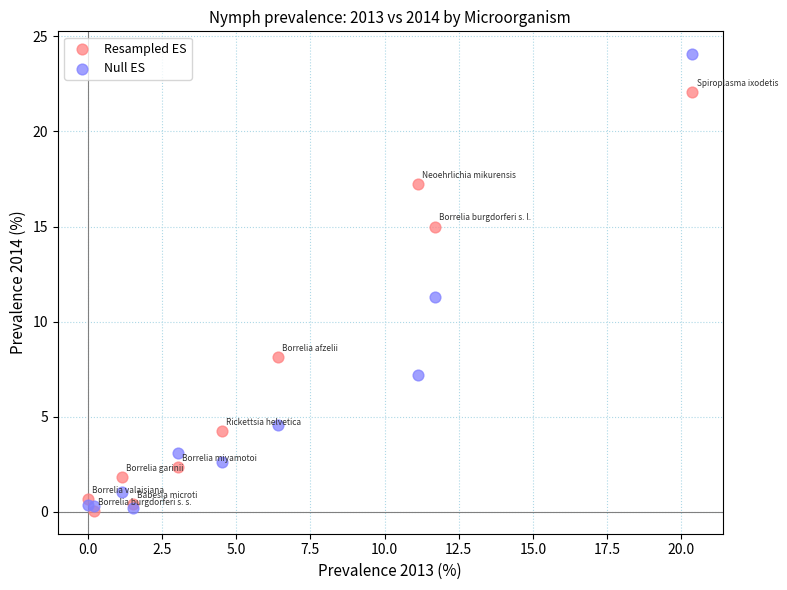

Which series has the widest spread of Y values?

Null ES